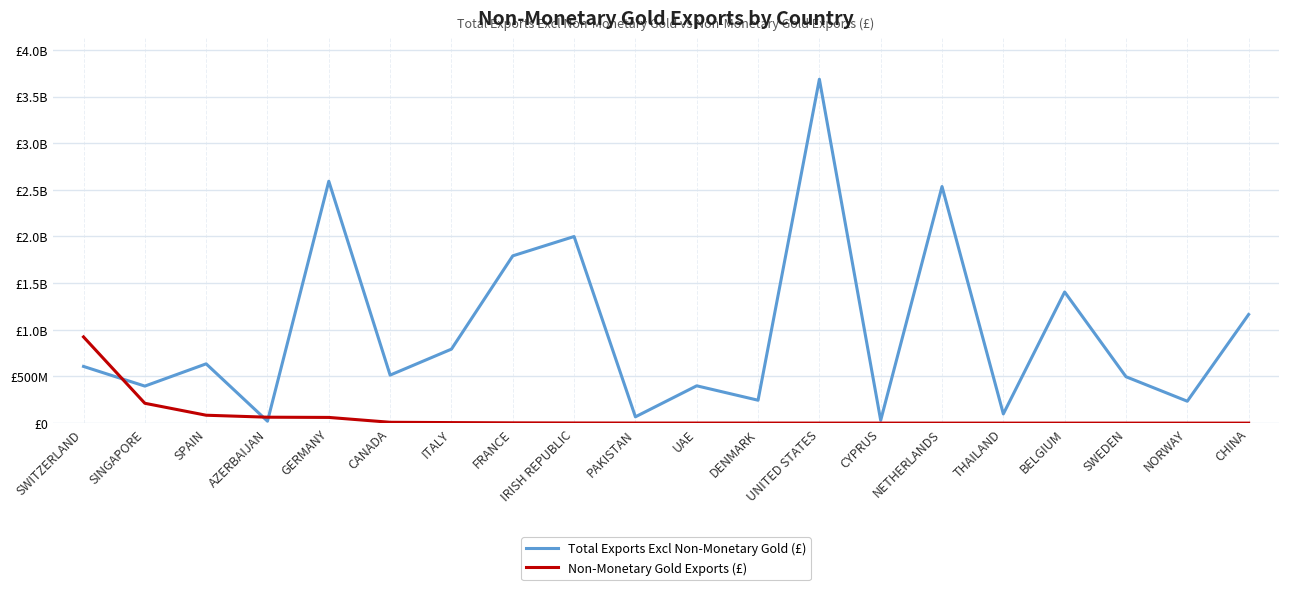

Read the Non-Monetary Gold Exports (£) value at IRISH REPUBLIC.

1537646